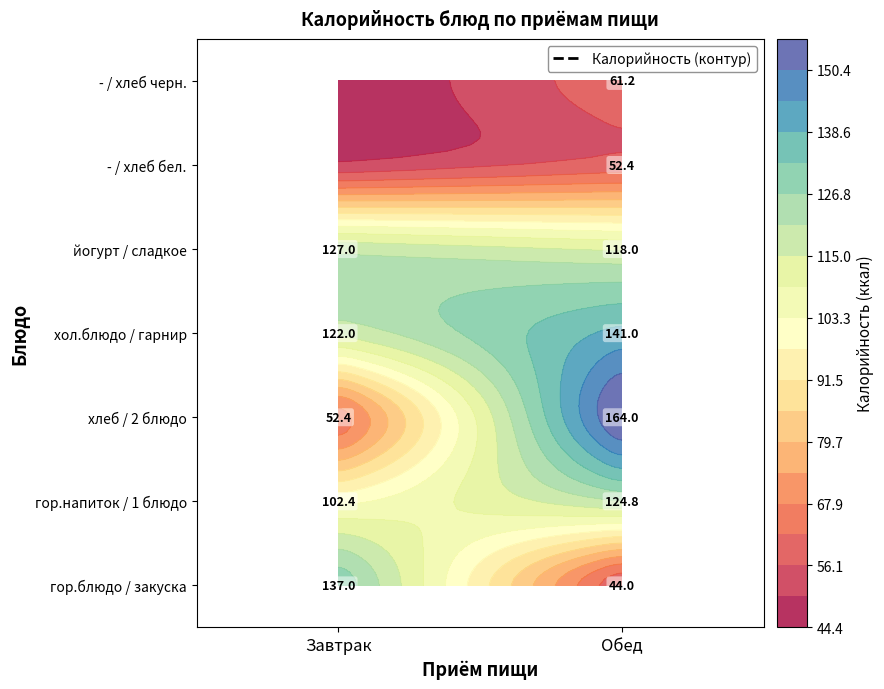

Is it true that Завтрак equals 137.0 at гор.блюдо?

True